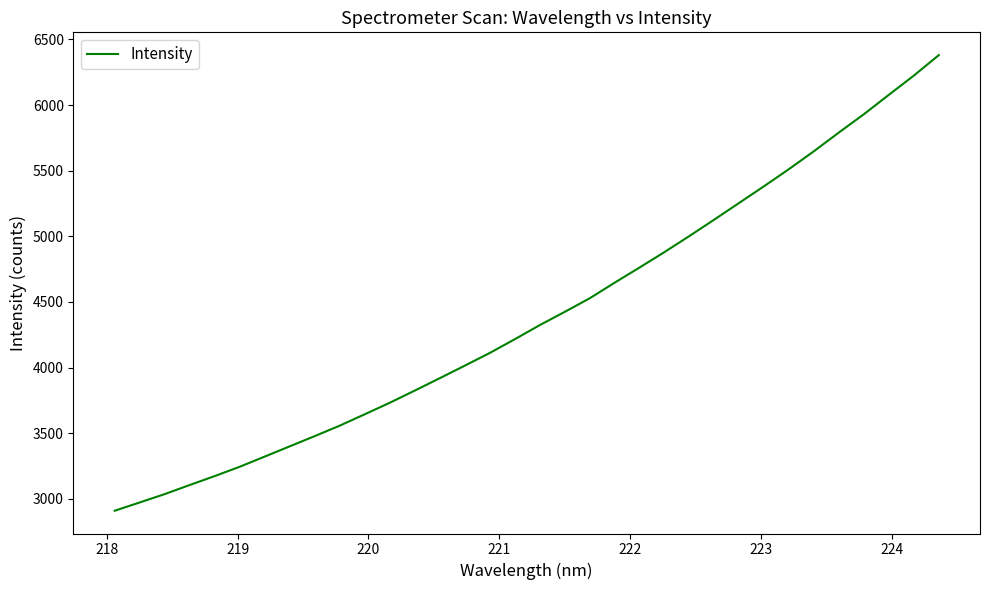

What is the greatest value displayed?

6380.2